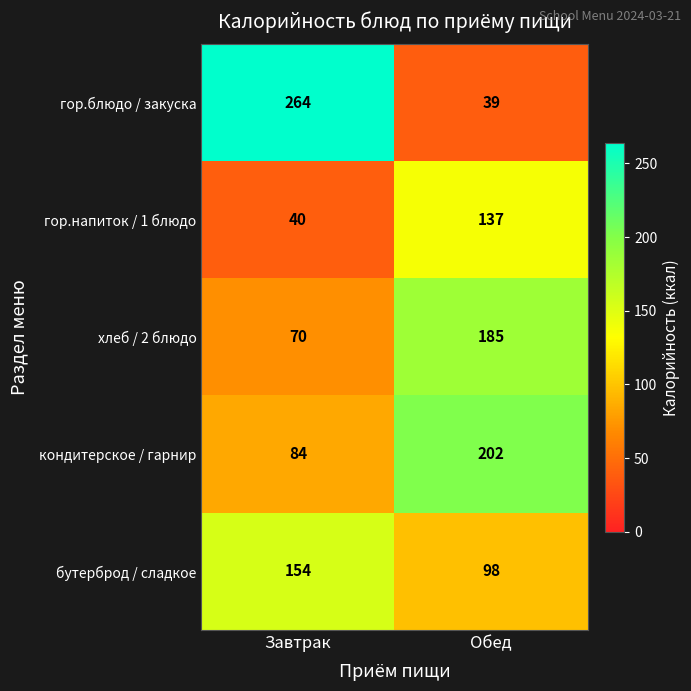

Rank the series at Обед from highest to lowest value.

кондитерское / гарнир, хлеб / 2 блюдо, гор.напиток / 1 блюдо, бутерброд / сладкое, гор.блюдо / закуска